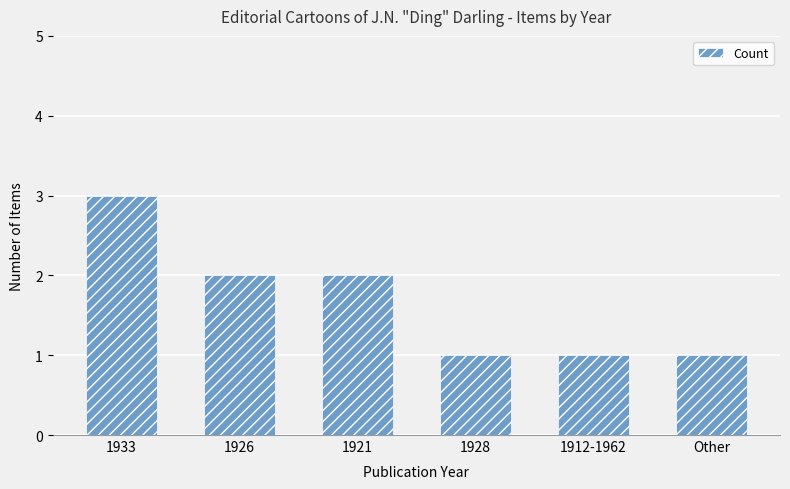

What is the minimum value shown in the chart?

1